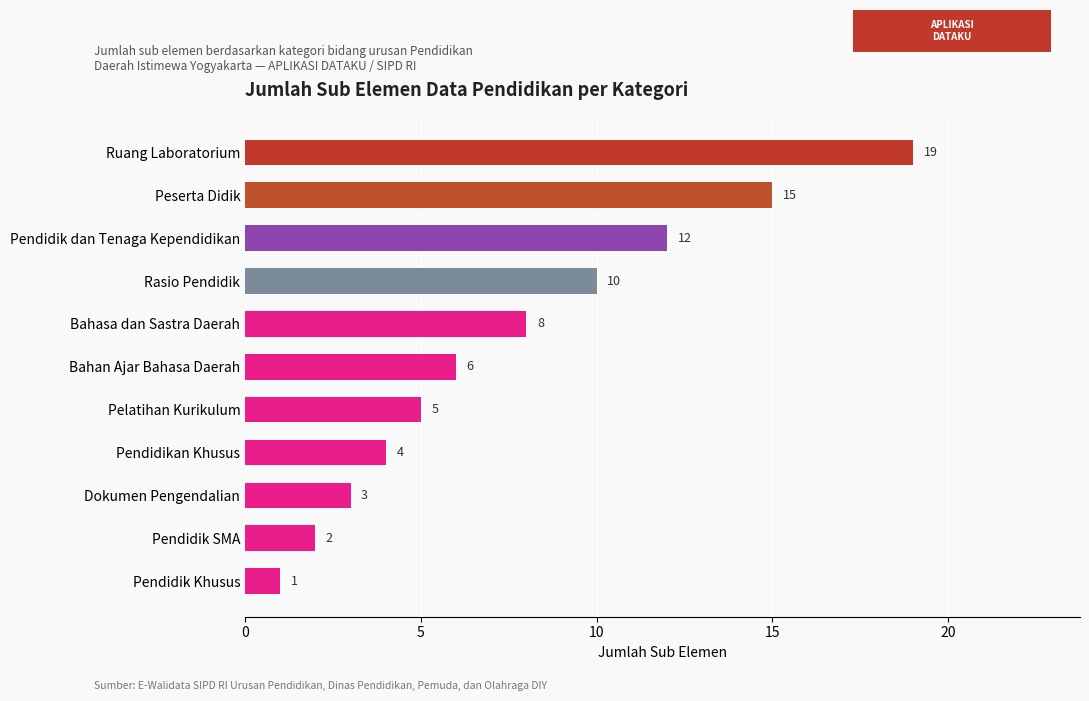

At which label is the value closest to 10?

Rasio Pendidik